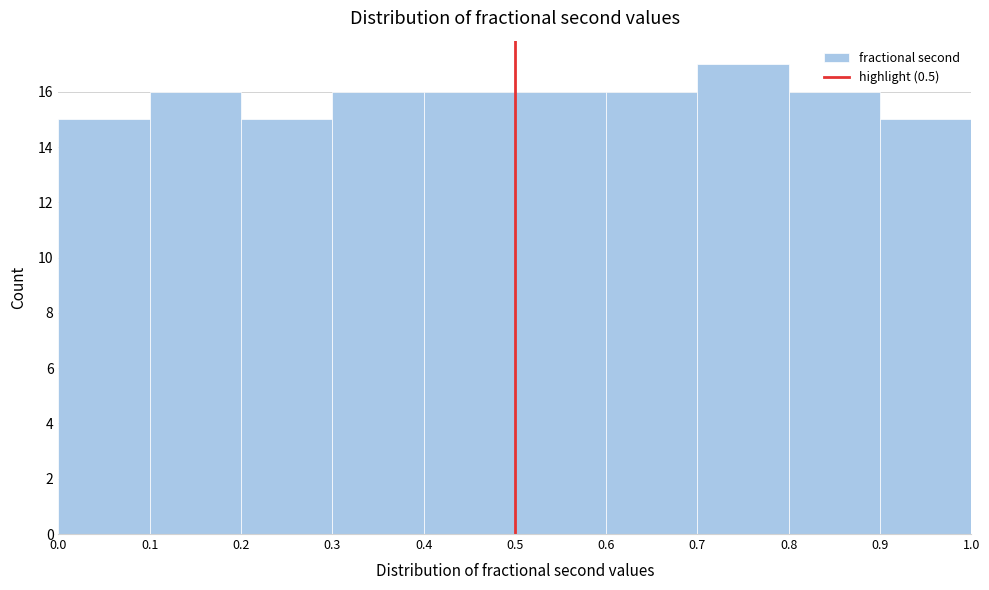

Reading left to right, transcribe this chart: for each bar, give the range it covers on the x-axis and its height. The values are not printed on the chart, so give them approximately, as read against the axis.

0.0 to 0.1: 15
0.1 to 0.2: 16
0.2 to 0.3: 15
0.3 to 0.4: 16
0.4 to 0.5: 16
0.5 to 0.6: 16
0.6 to 0.7: 16
0.7 to 0.8: 17
0.8 to 0.9: 16
0.9 to 1.0: 15